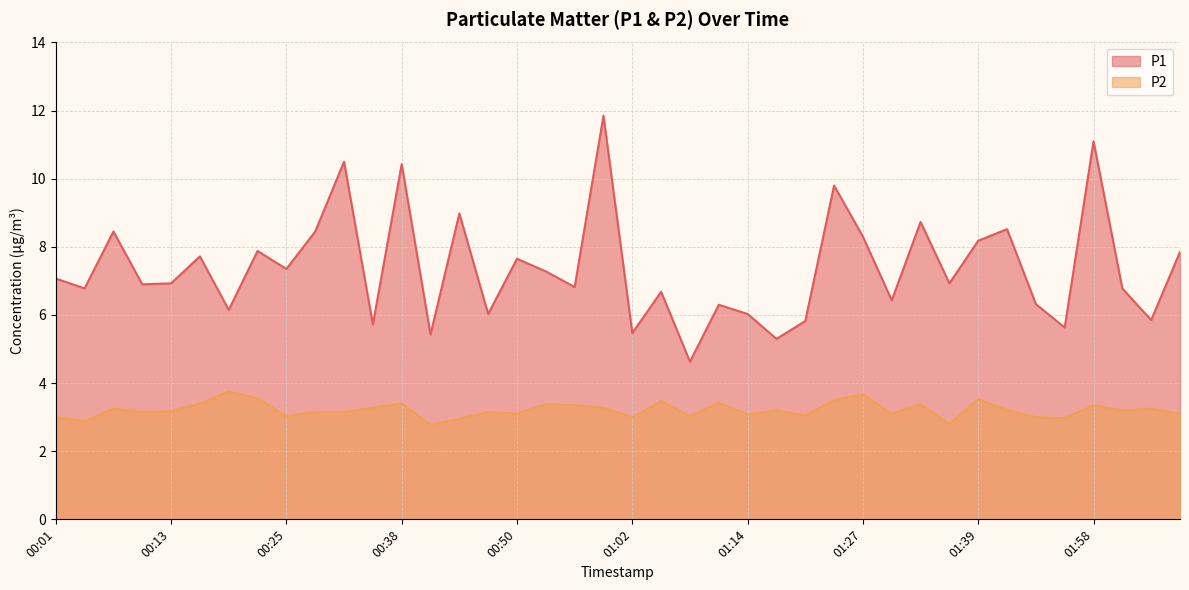

How many interior local peaks does the P1 series have?

14